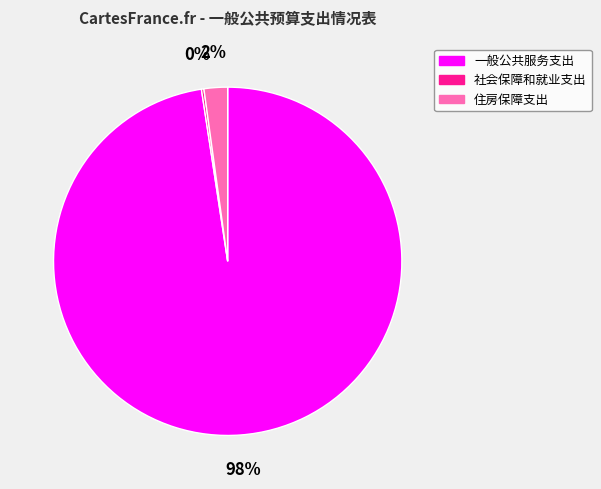

Is the sum of 住房保障支出 and 一般公共服务支出 greater than half?

Yes